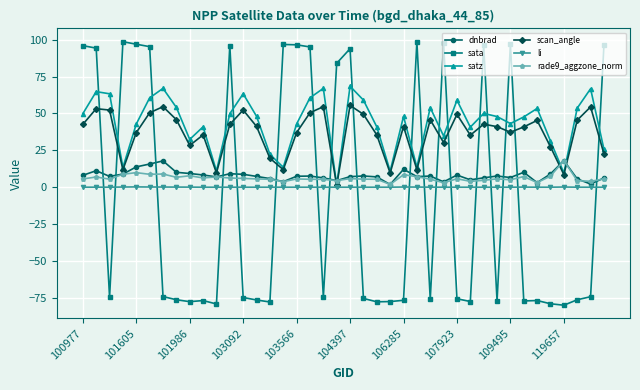

What is the smallest value displayed?

-80.0